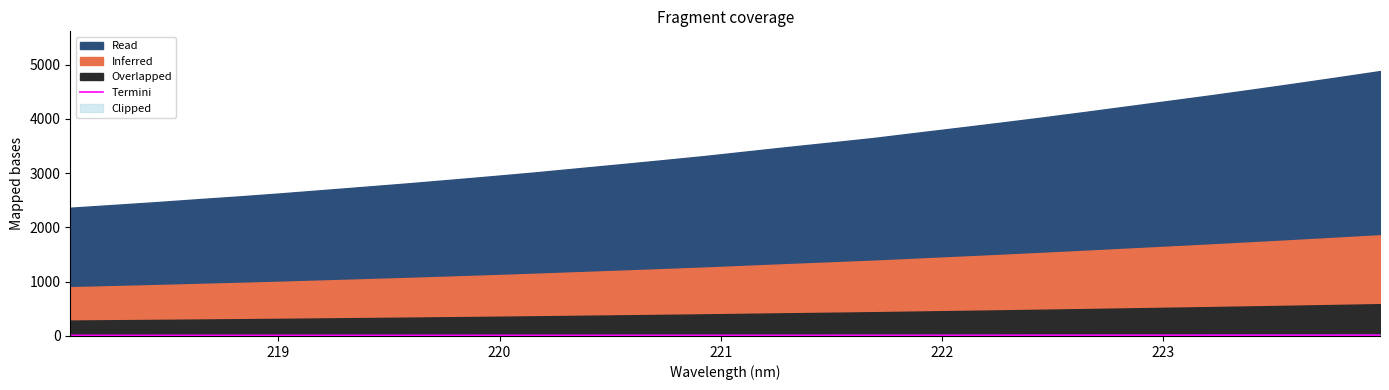

The value at 25 is 2.8. True or false?

False